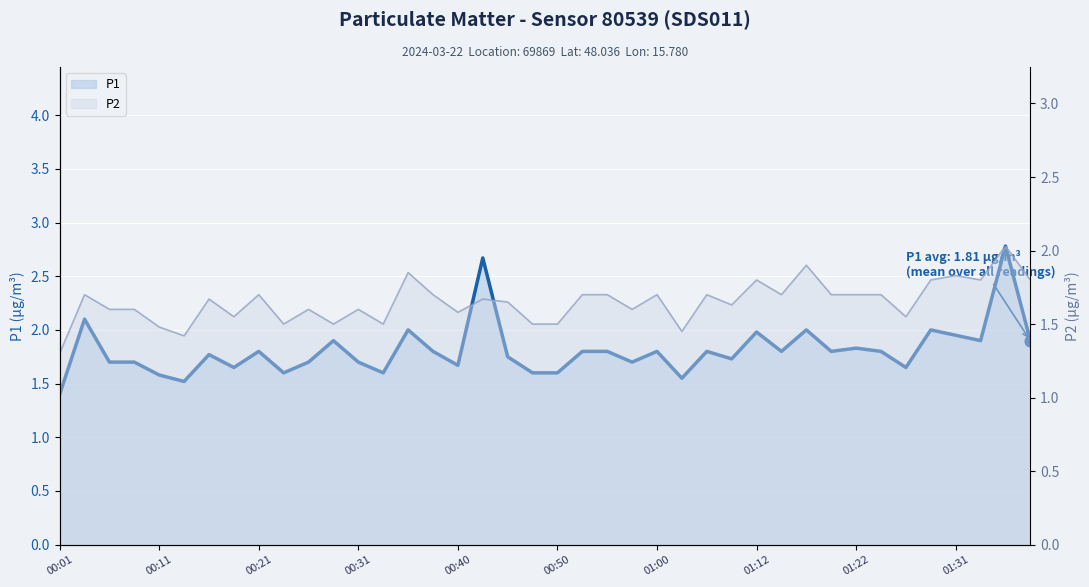

What is the total value across all series at 00:11?

3.1